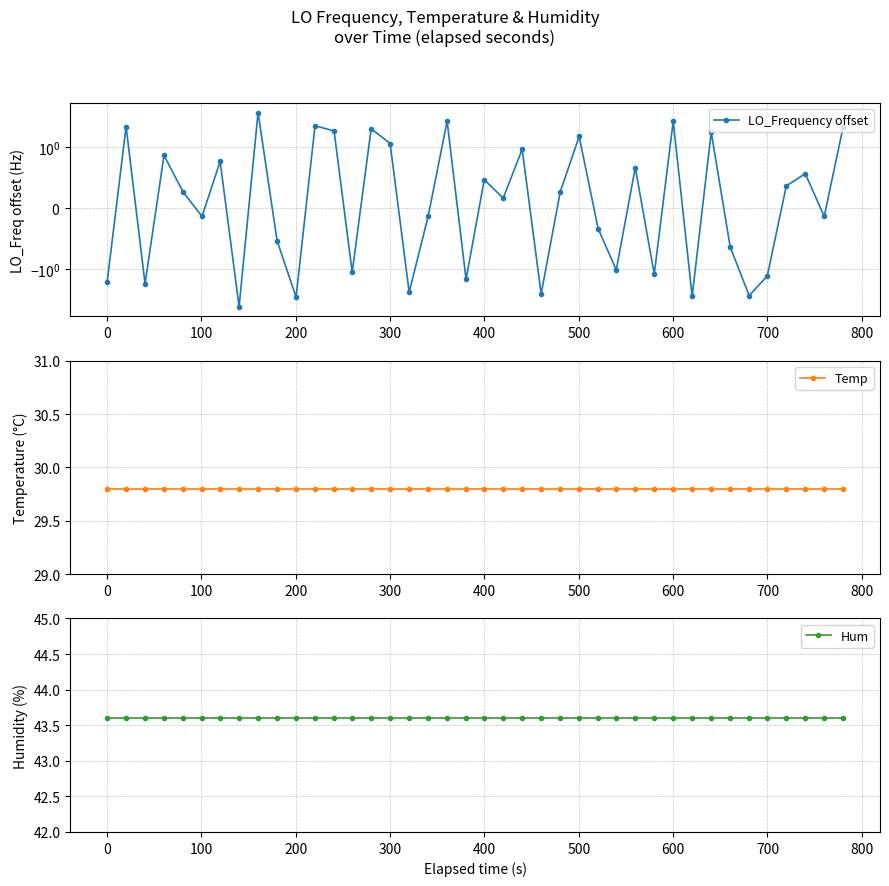

What is the value of the Hum point at the 20th from the left?

43.6